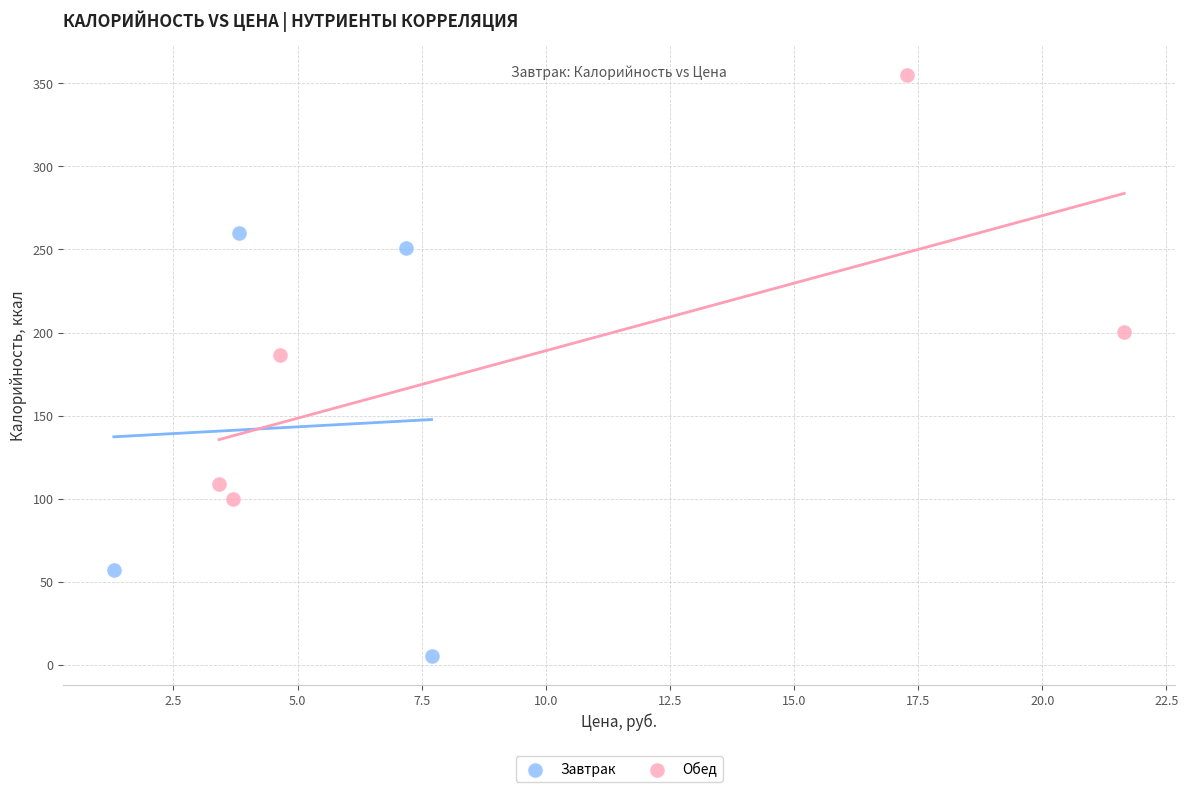

Which series contains the highest Y value?

Обед